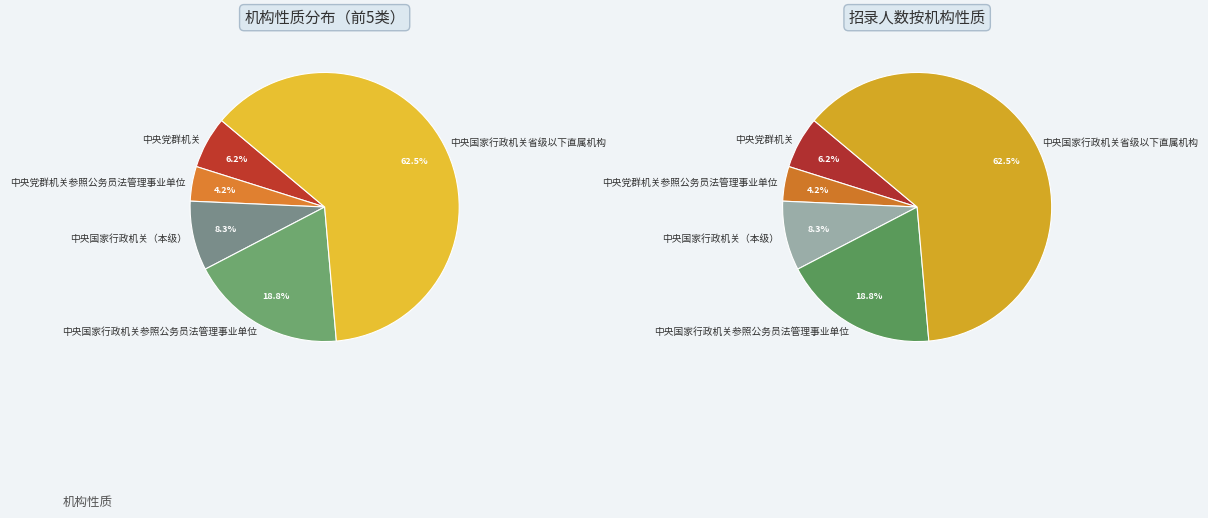

Is 中央国家行政机关省级以下直属机构 the majority of the pie?

Yes